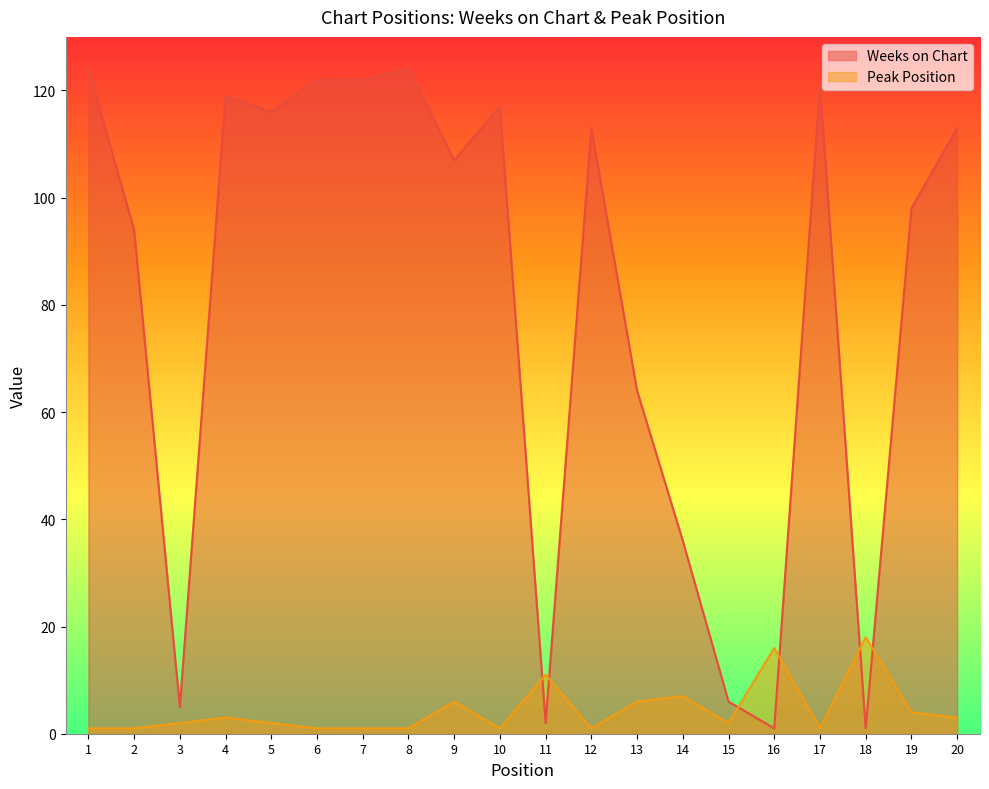

How many interior local peaks does the Peak Position series have?

6